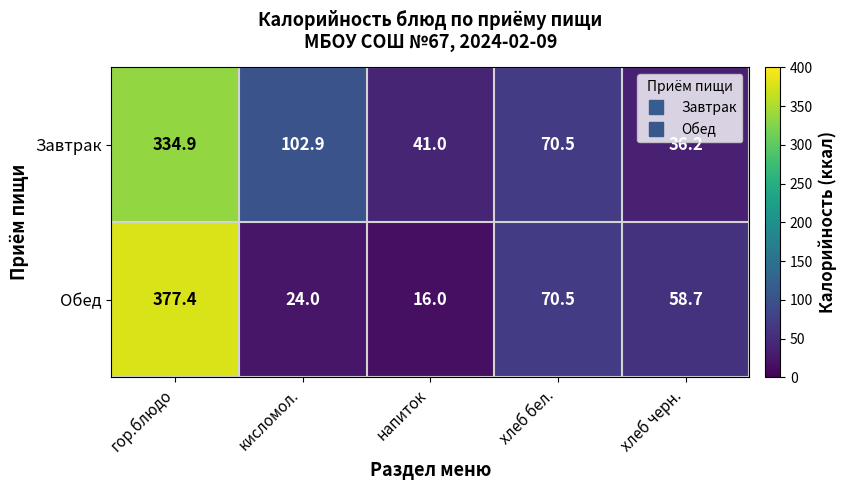

Which series changed the most between кисломол. and напиток?

Завтрак